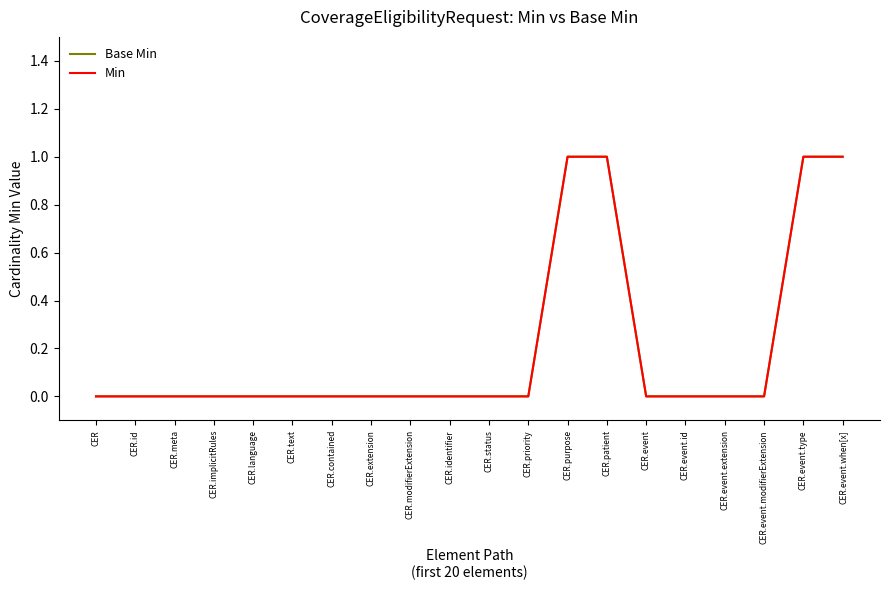

Reading right to left, list all the values displayed in this chart.

Base Min: CER.event.when[x]=1	CER.event.type=1	CER.event.modifierExtension=0	CER.event.extension=0	CER.event.id=0	CER.event=0	CER.patient=1	CER.purpose=1	CER.priority=0	CER.status=0	CER.identifier=0	CER.modifierExtension=0	CER.extension=0	CER.contained=0	CER.text=0	CER.language=0	CER.implicitRules=0	CER.meta=0	CER.id=0	CER=0
Min: CER.event.when[x]=1	CER.event.type=1	CER.event.modifierExtension=0	CER.event.extension=0	CER.event.id=0	CER.event=0	CER.patient=1	CER.purpose=1	CER.priority=0	CER.status=0	CER.identifier=0	CER.modifierExtension=0	CER.extension=0	CER.contained=0	CER.text=0	CER.language=0	CER.implicitRules=0	CER.meta=0	CER.id=0	CER=0